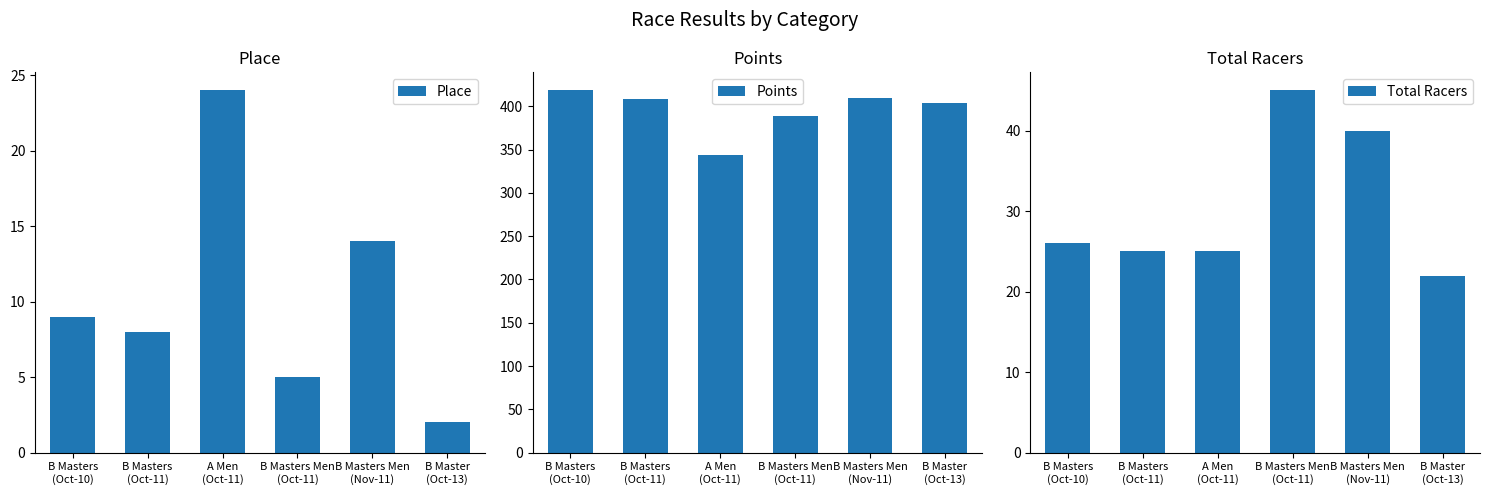

What are all the series names shown in the legend?

Place, Points, Total Racers